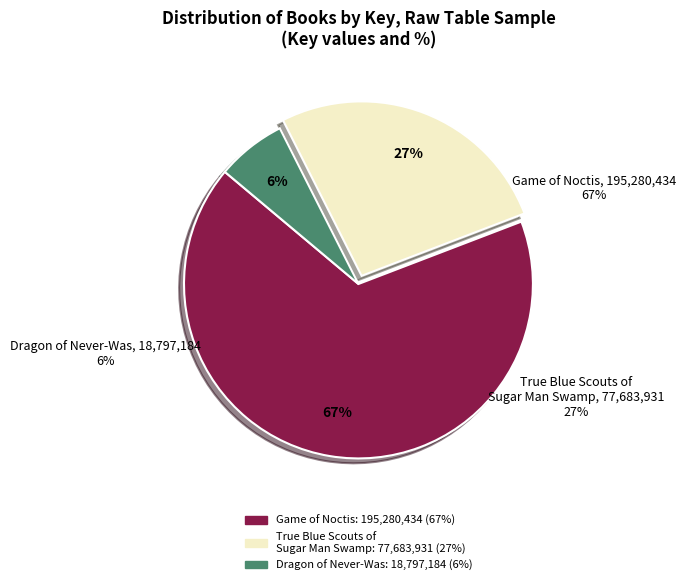

Which slice is the smallest?

Dragon of Never-Was (9781416954538)